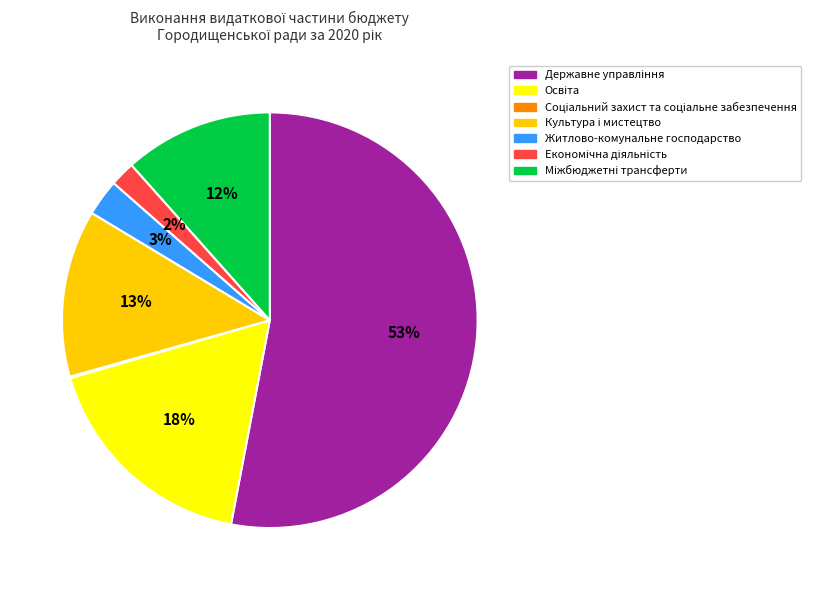

To the nearest percent, what is the average slice percentage?

14%